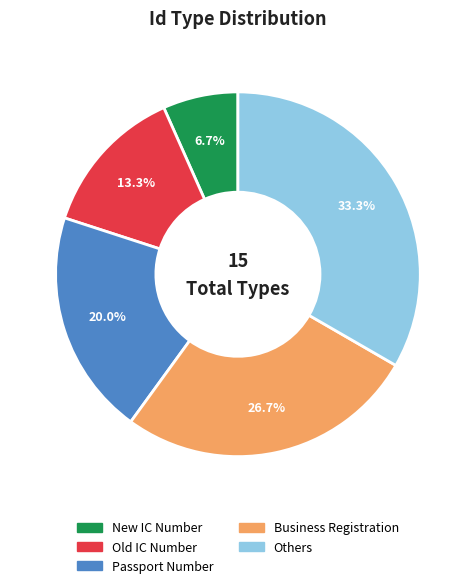

Approximately how many times larger is the value at Others compared to New IC Number?

5.0